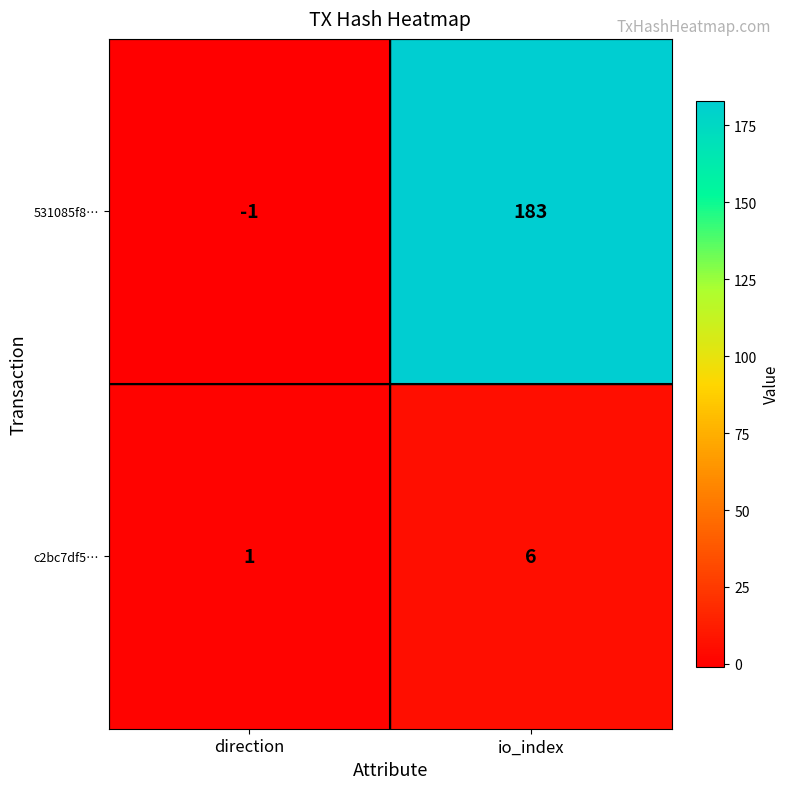

Reading right to left, extract all data points from this chart.

531085f8…: io_index=183	direction=-1
c2bc7df5…: io_index=6	direction=1